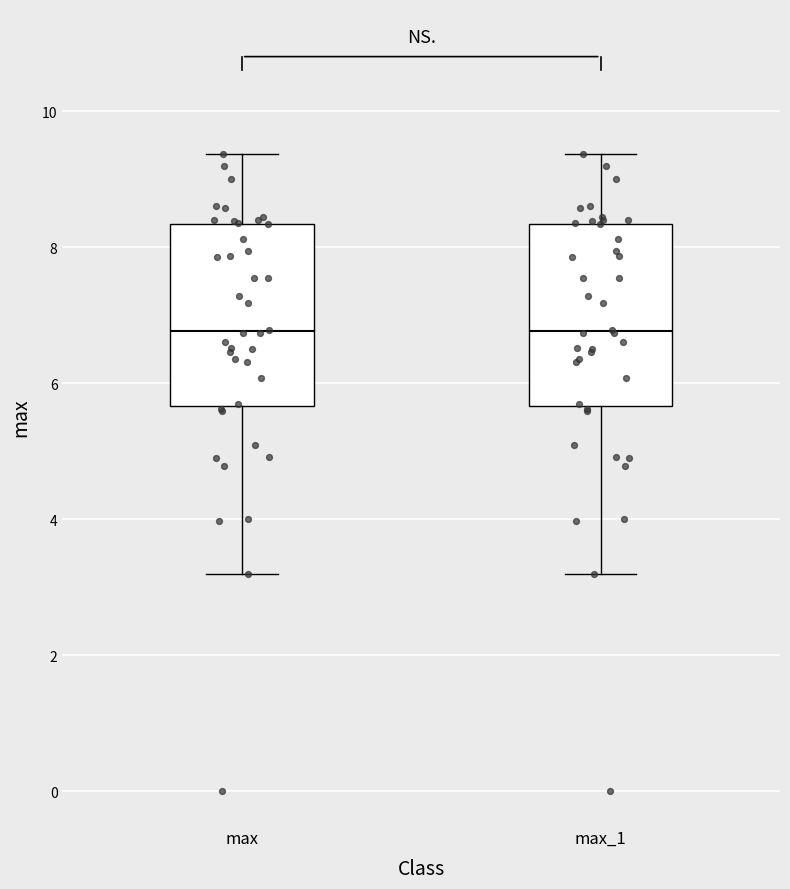

Where does the median line of the box for max sit on the y-axis? The values are not printed on the chart, so give them approximately, as read against the axis.

6.8